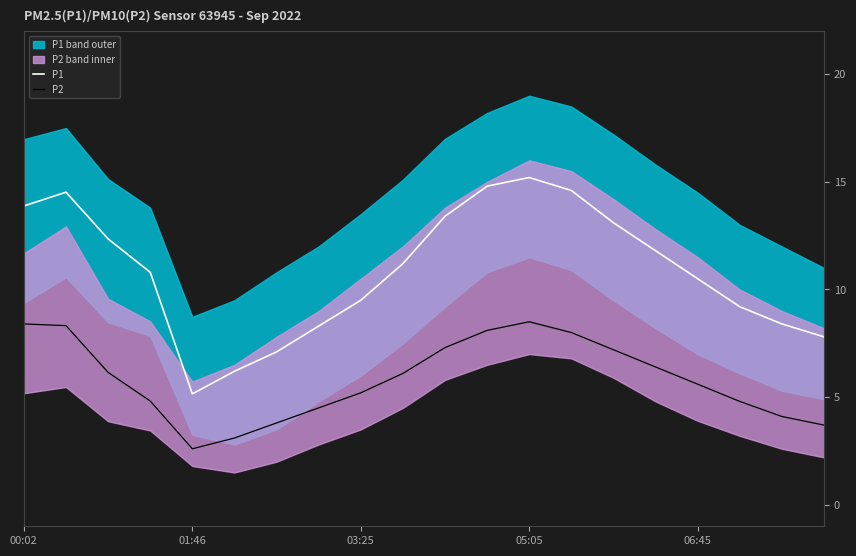

True or false: P1 and P2 intersect in this chart.

False